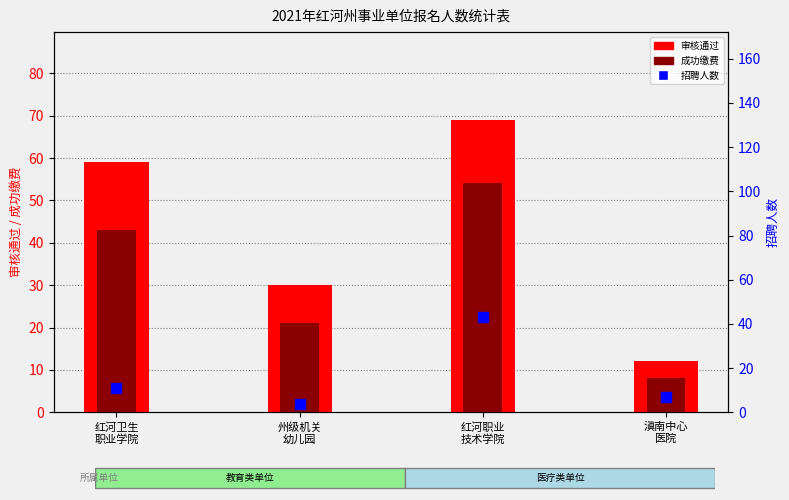

What is the sum of all 招聘人数 values?

65